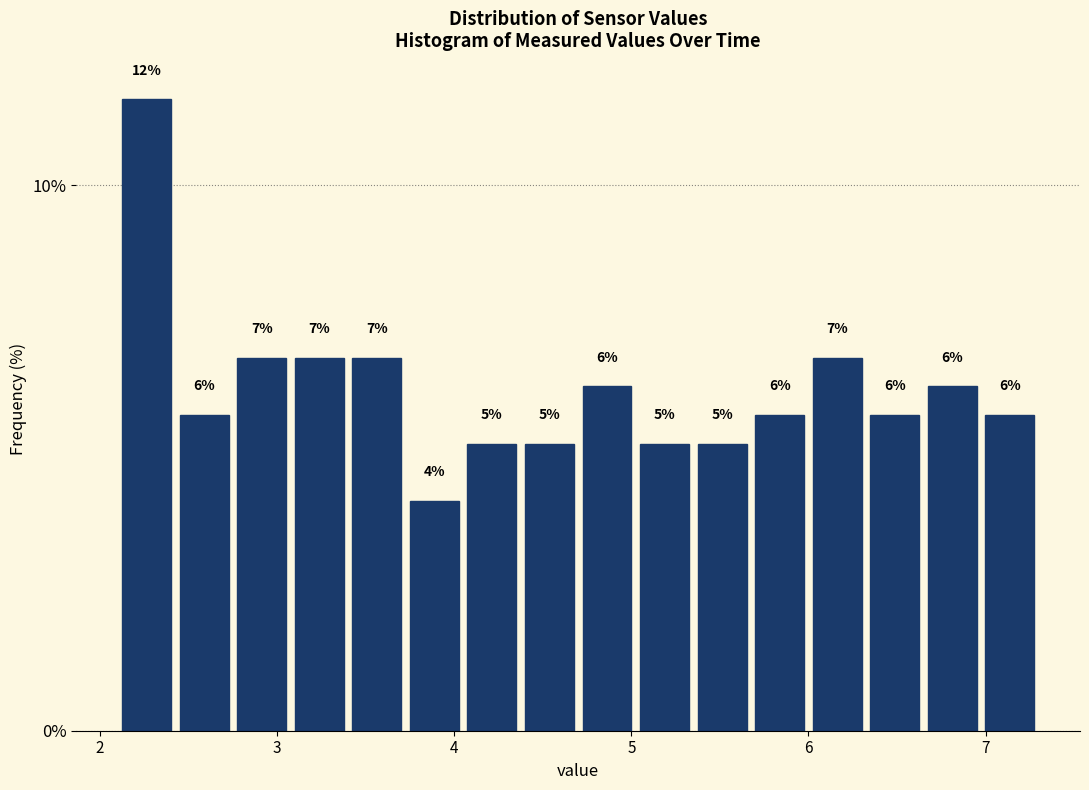

Around what value on the x-axis is the tallest bar? Give the approximate position of its centre, as read against the axis.

2.3